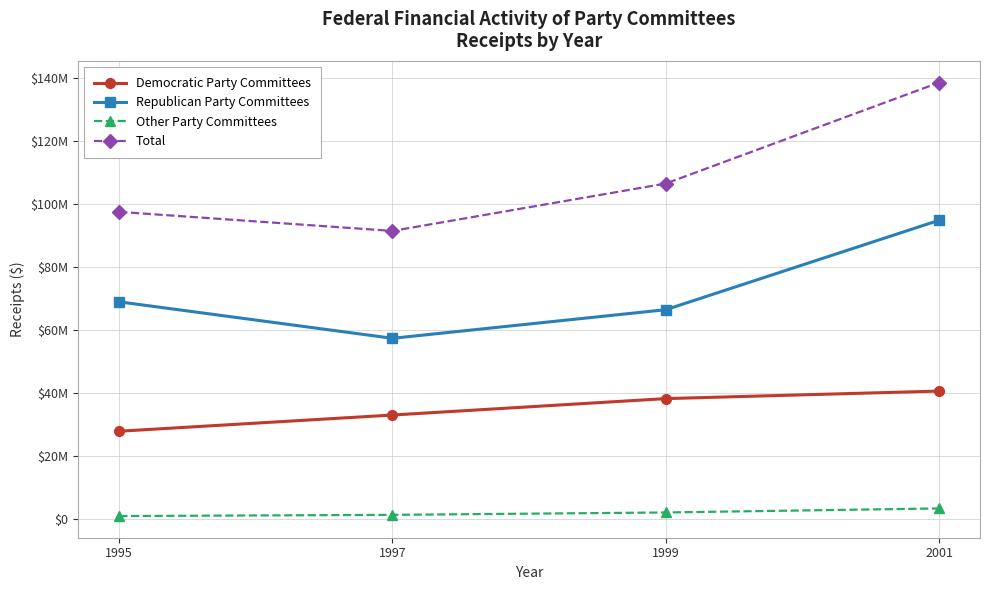

Which label corresponds to the largest value in the chart?

2001